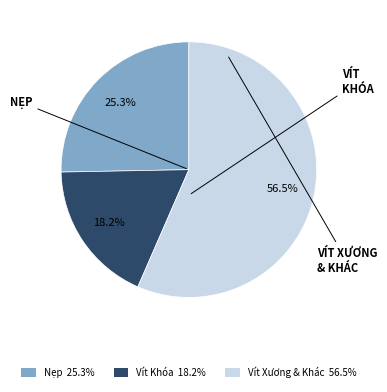

Is there any slice that represents more than half of the pie?

Yes